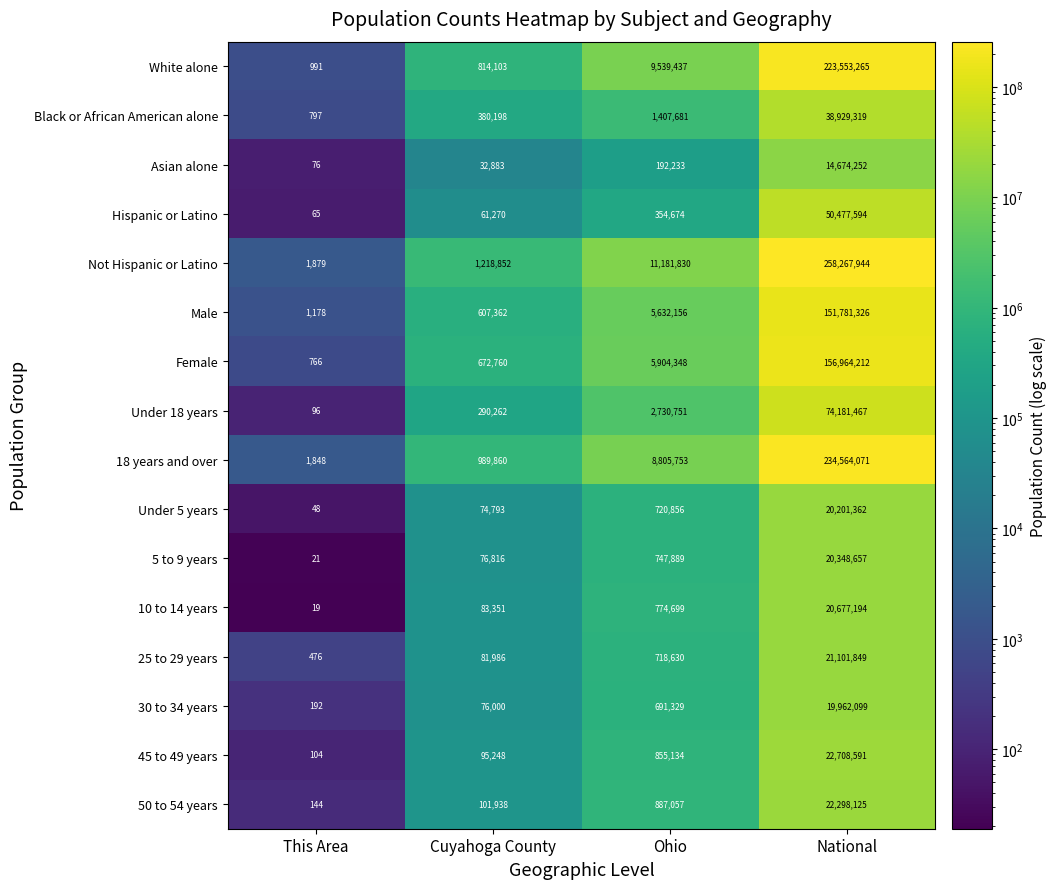

What is the spread (max minus min) of values at Ohio?

10989597